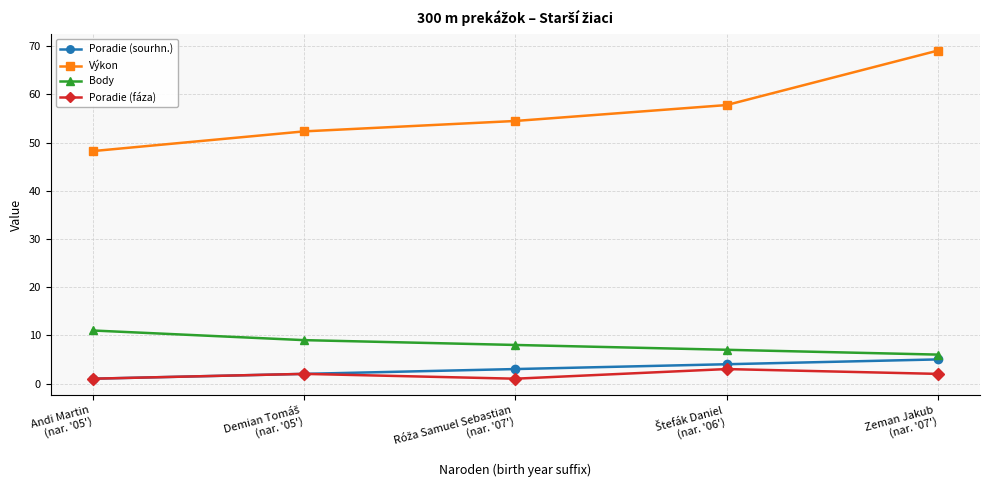

Is this an area chart (filled region under the line)?

No